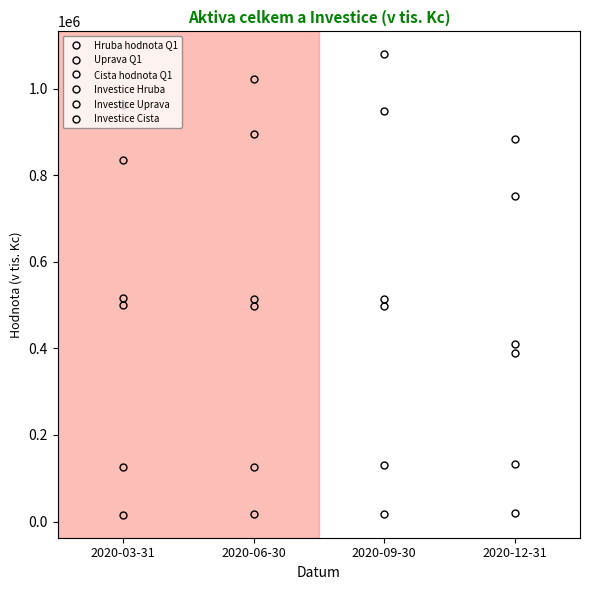

True or false: Investice Hruba and Investice Uprava cross at least once.

False